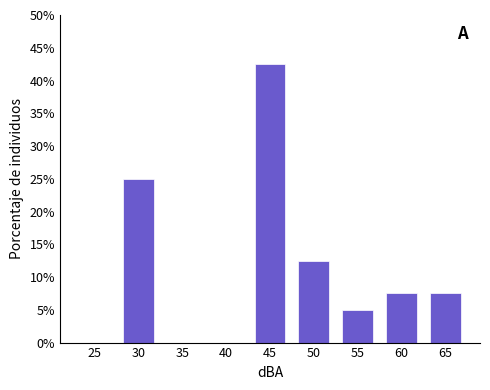

Reading left to right, transcribe all the data shown in this chart.

25=0.0	30=25.0	35=0.0	40=0.0	45=42.5	50=12.5	55=5.0	60=7.5	65=7.5